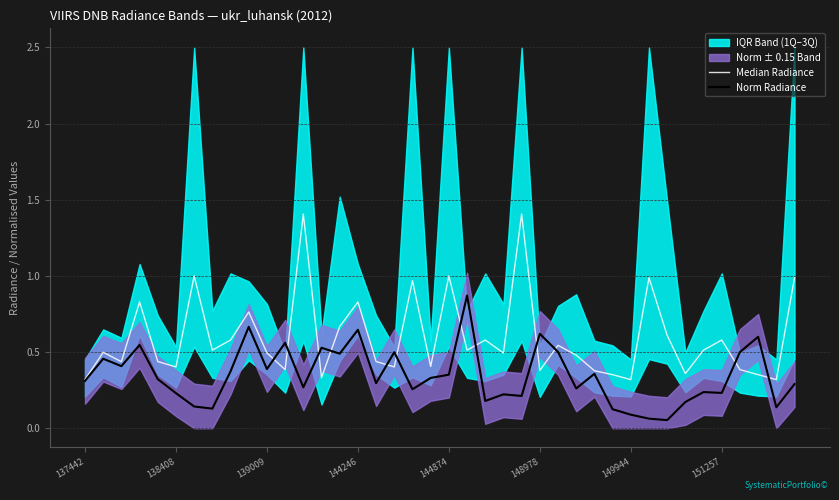

Reading left to right, extract all data points from this chart.

Median Radiance: 0.3	0.5	0.4	0.8	0.4	0.4	1.0	0.5	0.6	0.8	0.5	0.4	1.4	0.3	0.7	0.8	0.4	0.4	1.0	0.4	1.0	0.5	0.6	0.5	1.4	0.4	0.5	0.5	0.4	0.4	0.3	1.0	0.6	0.4	0.5	0.6	0.4	0.4	0.3	1.0
Norm Radiance: 0.3	0.5	0.4	0.5	0.3	0.2	0.1	0.1	0.4	0.7	0.4	0.6	0.3	0.5	0.5	0.6	0.3	0.5	0.3	0.3	0.4	0.9	0.2	0.2	0.2	0.6	0.5	0.3	0.4	0.1	0.1	0.1	0.1	0.2	0.2	0.2	0.5	0.6	0.1	0.3